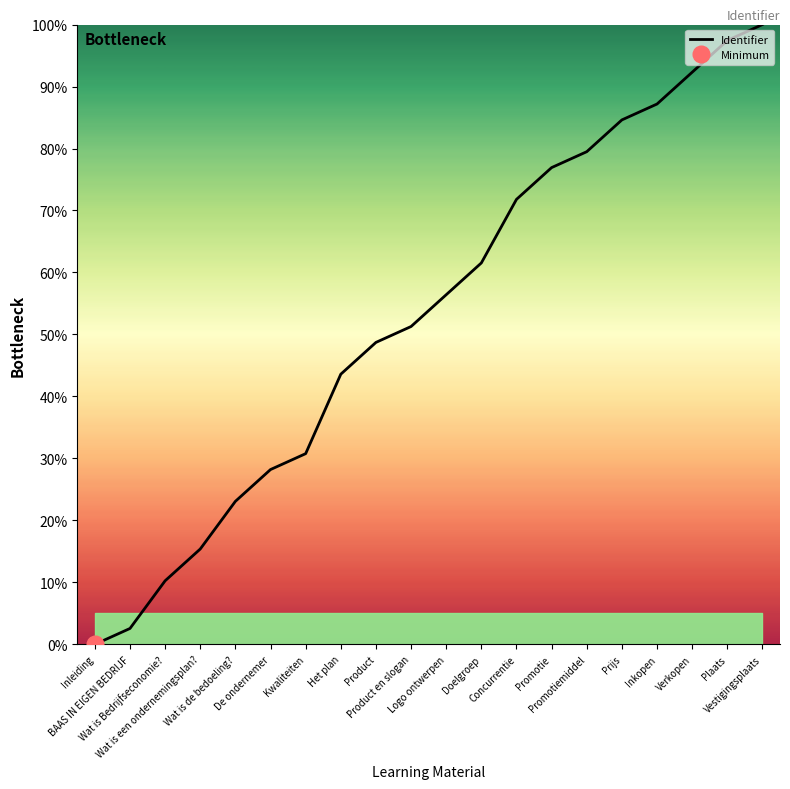

The chart shows a value of 43.4 at Promotie. True or false?

False